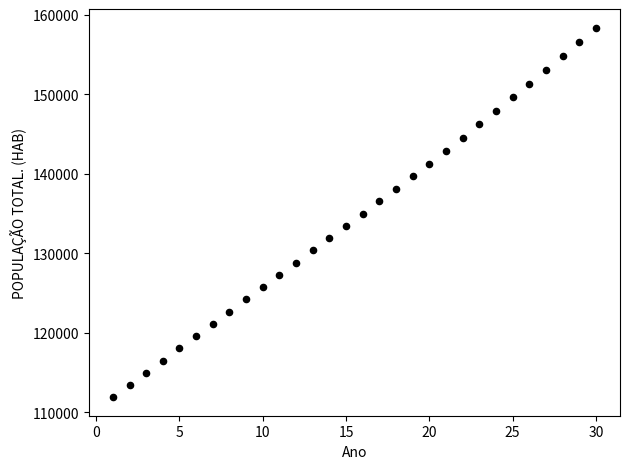

What is the range of X values (max minus min)?

29.0